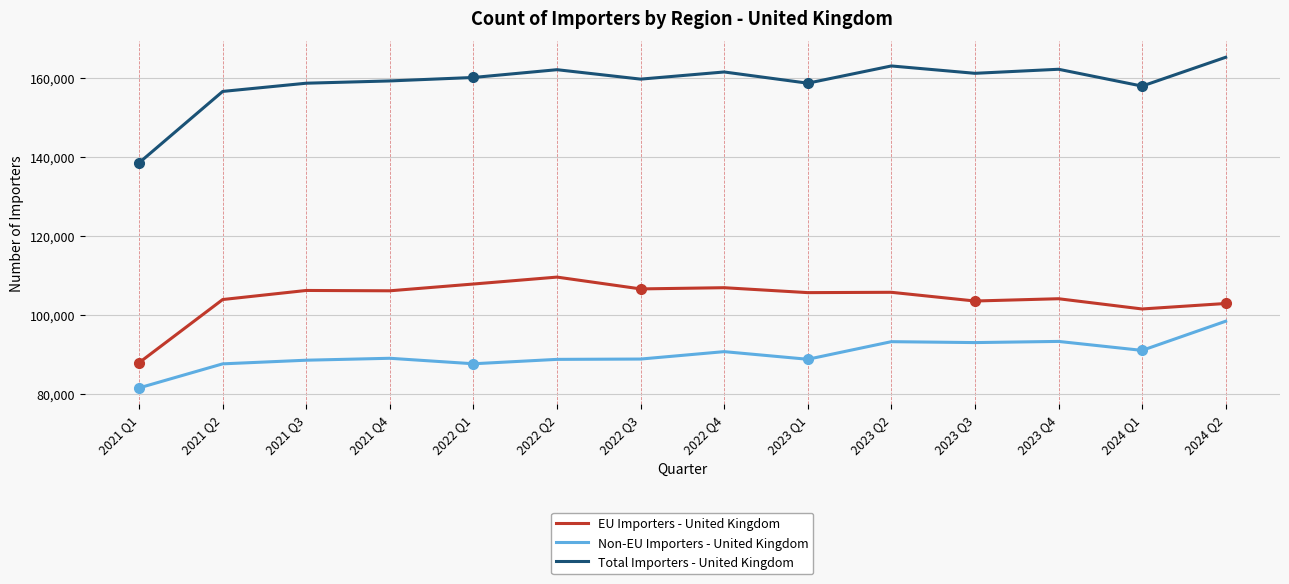

What is the difference between the Non-EU Importers - United Kingdom values at 2023 Q4 and 2021 Q1?

11772